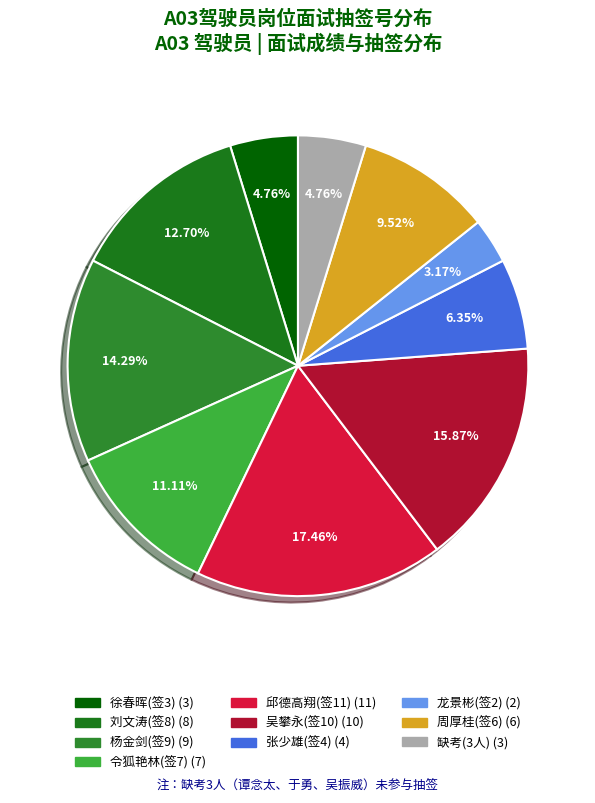

Count the number of slices in the pie.

10